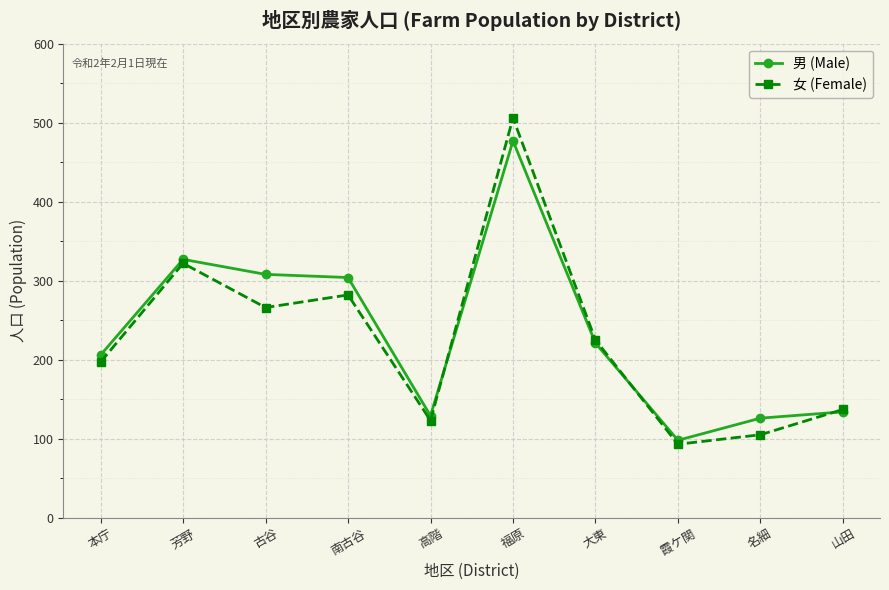

Between which two adjacent categories do 女 (Female) and 男 (Male) first intersect?

高階 and 福原